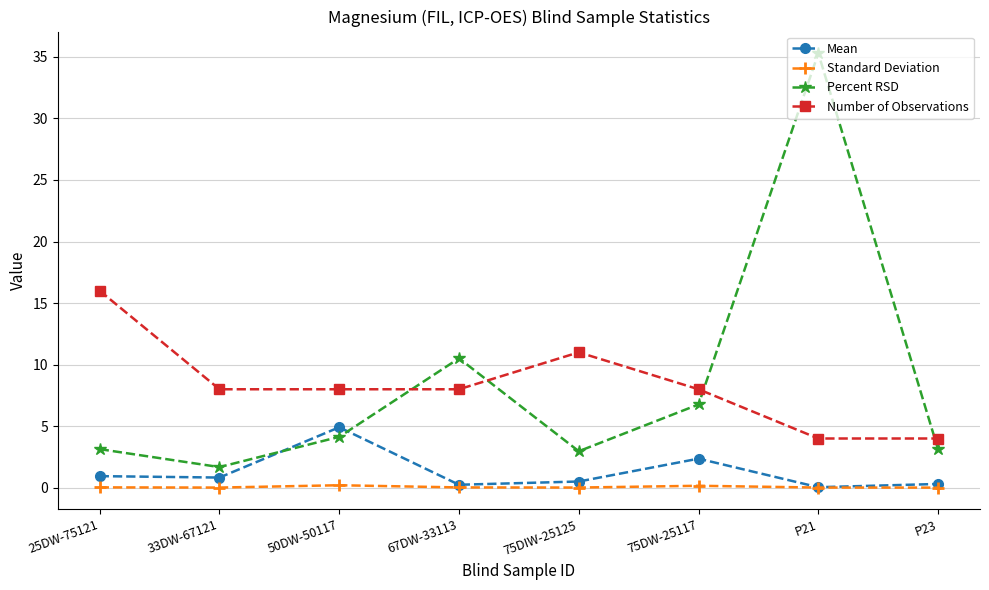

True or false: Number of Observations and Standard Deviation cross at least once.

False